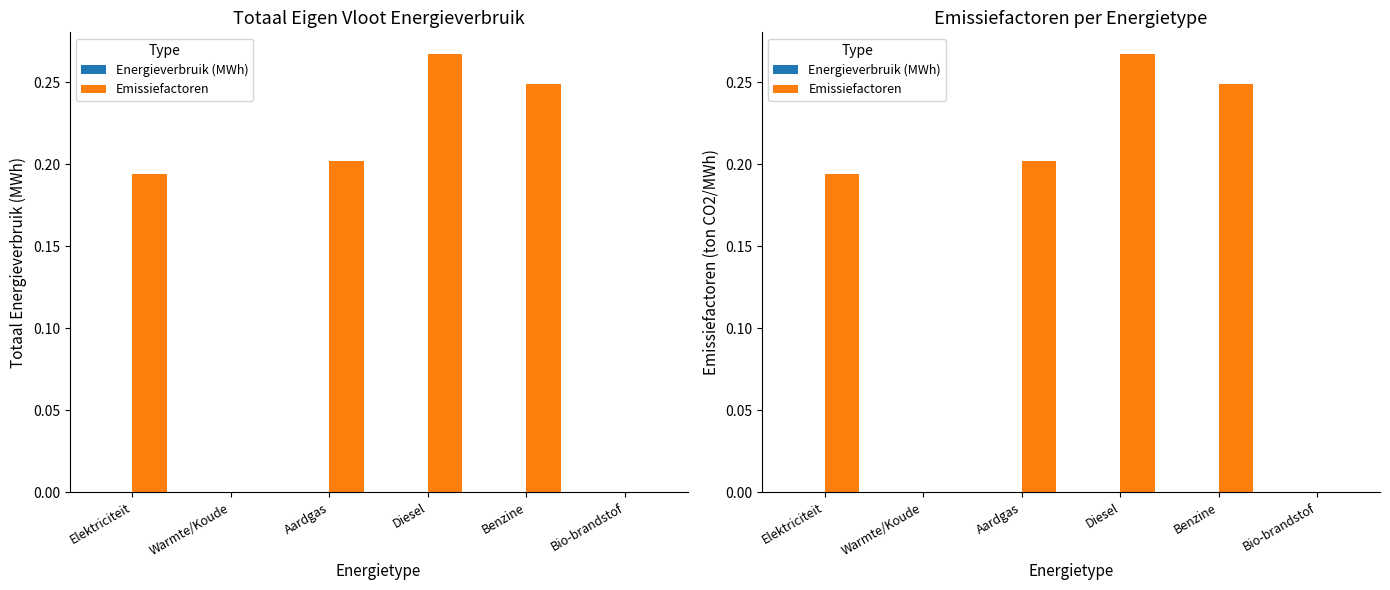

Is the value of Emissiefactoren at Warmte/Koude greater than the value of Energieverbruik (MWh) at Warmte/Koude?

No